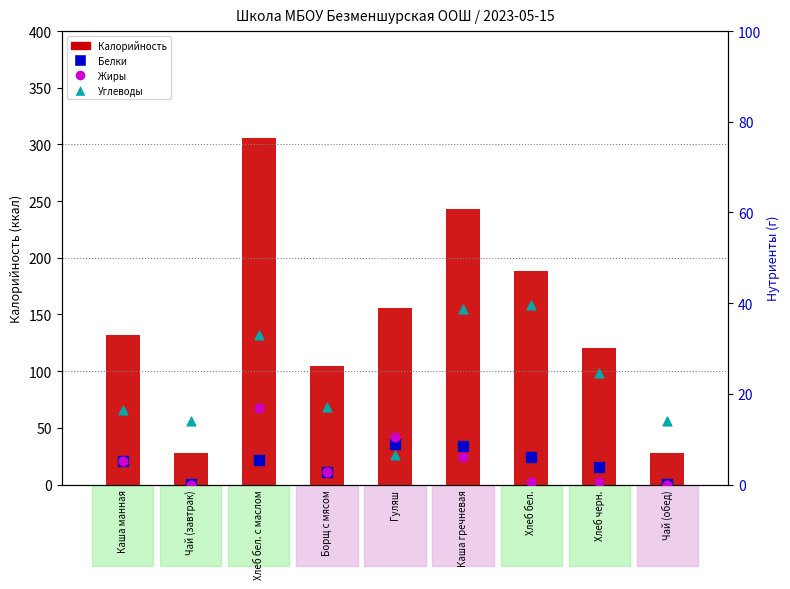

At how many categories does at least one series exceed 33?

7